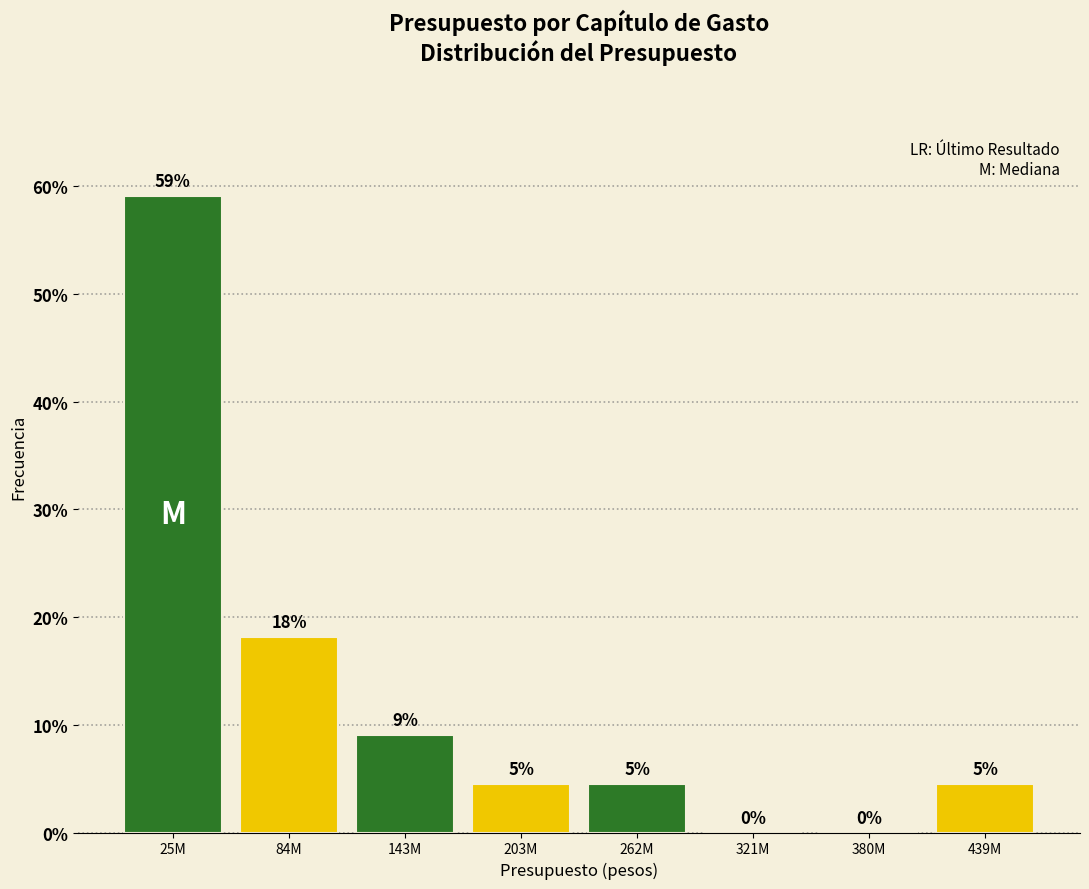

Are the bars horizontal?

No